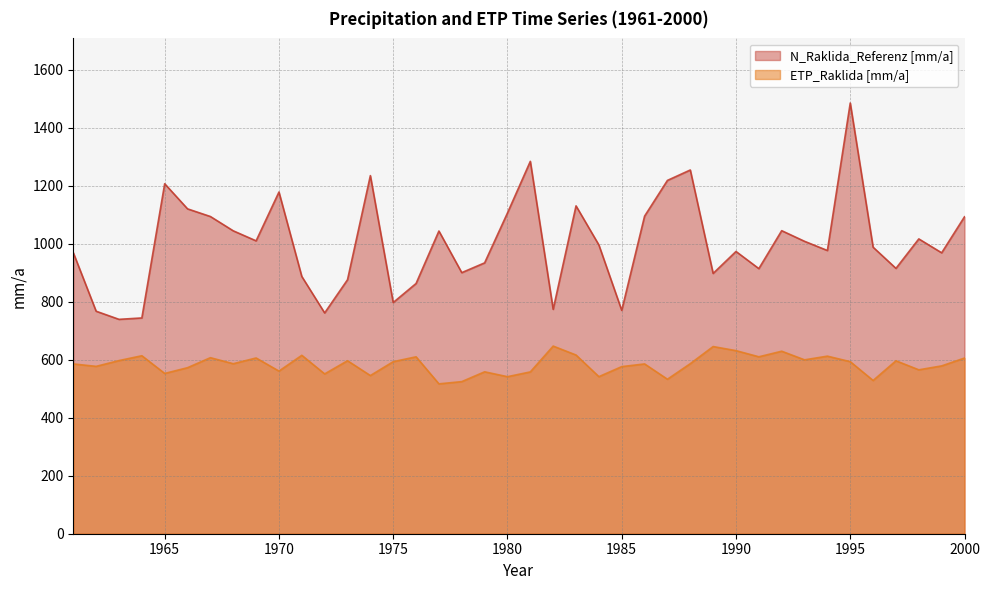

What is the sum of the N_Raklida_Referenz [mm/a] values at 1998 and 1964?

1760.3